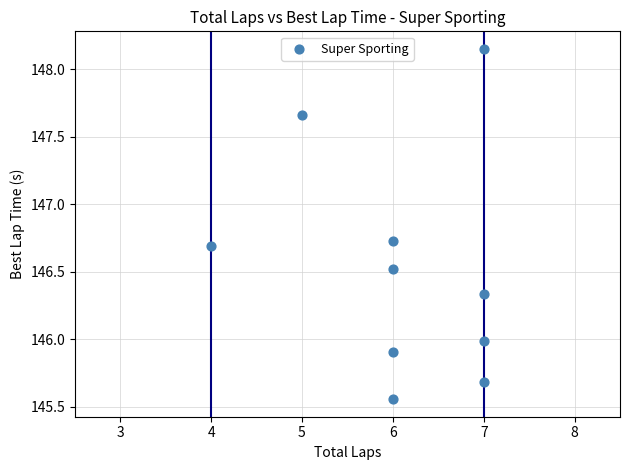

What is the average X value?

6.1